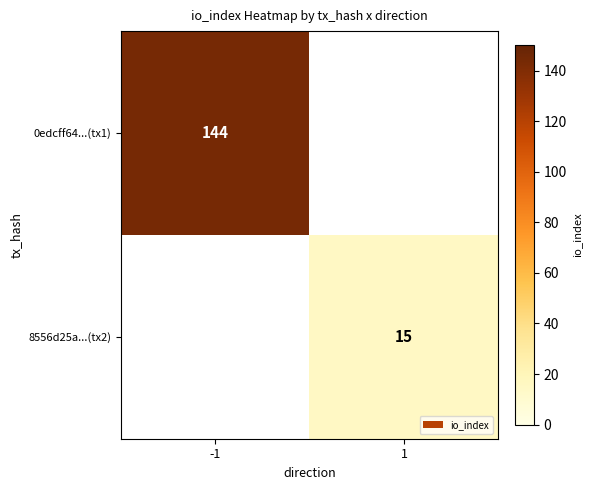

The value of 0edcff64...(tx1) at -1 is 204. True or false?

False